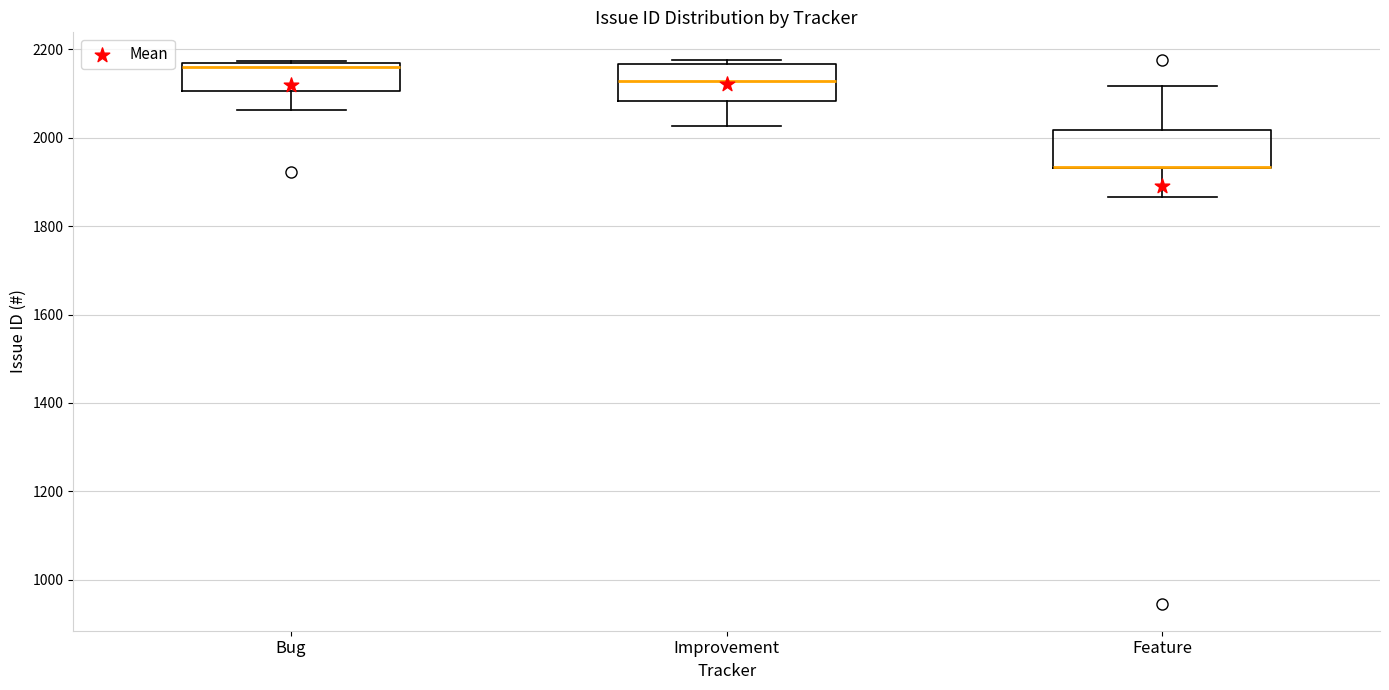

Reading left to right, transcribe this box plot: for each box, give where its median line is, the range the box spans, and where its two whiskers end, as read against the y-axis. The values are not printed on the chart, so give them approximately, as read against the axis.

Bug: median 2160 (just below the box's upper edge), box 2100 to 2160, whiskers 2060 to 2180
Improvement: median 2120, box 2080 to 2160, whiskers 2020 to 2180
Feature: median 1940 (drawn on the box's lower edge), box 1940 to 2020, whiskers 1860 to 2120